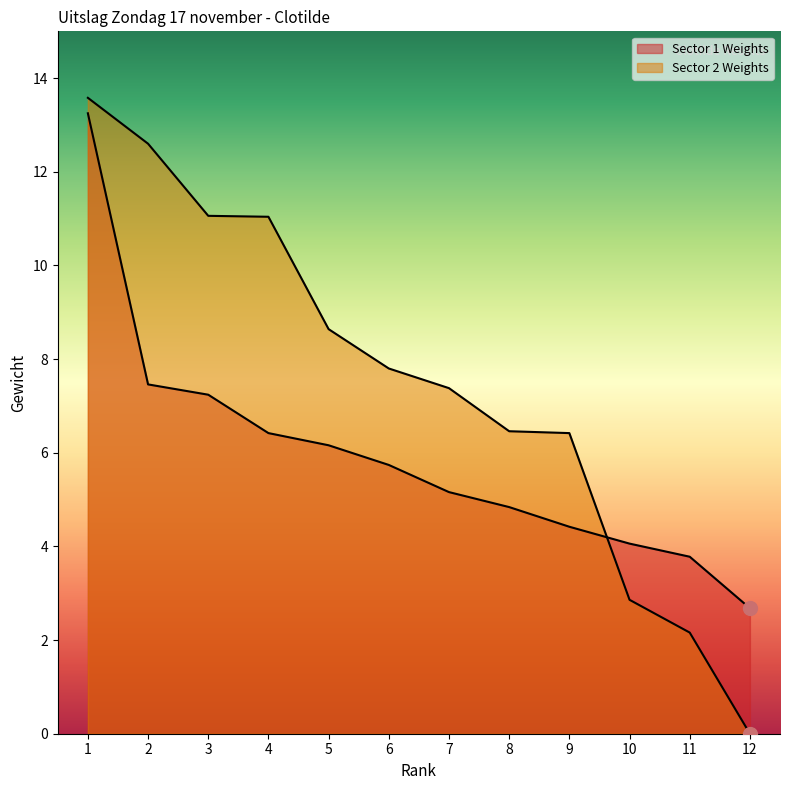

How many values in the Sector 2 Weights series are below 7?

5